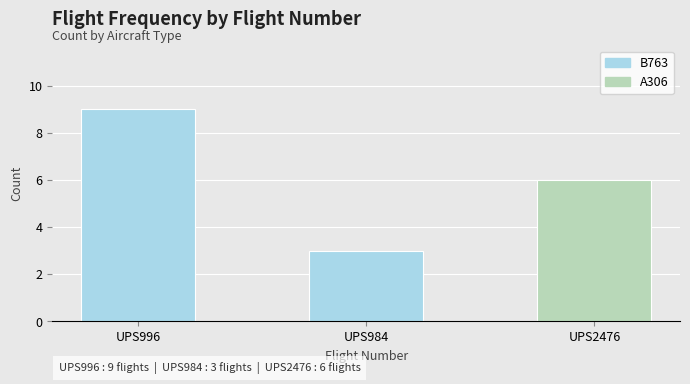

What is the change in value from UPS984 to UPS2476?

+3